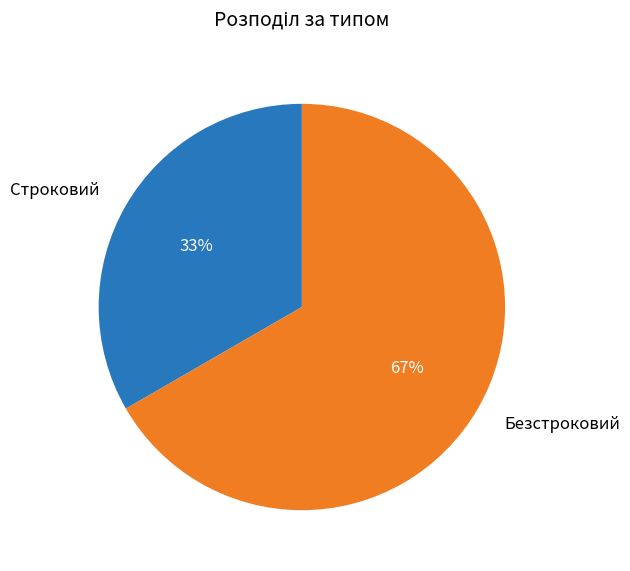

Approximately how many times larger is the value at Строковий compared to Безстроковий?

0.5